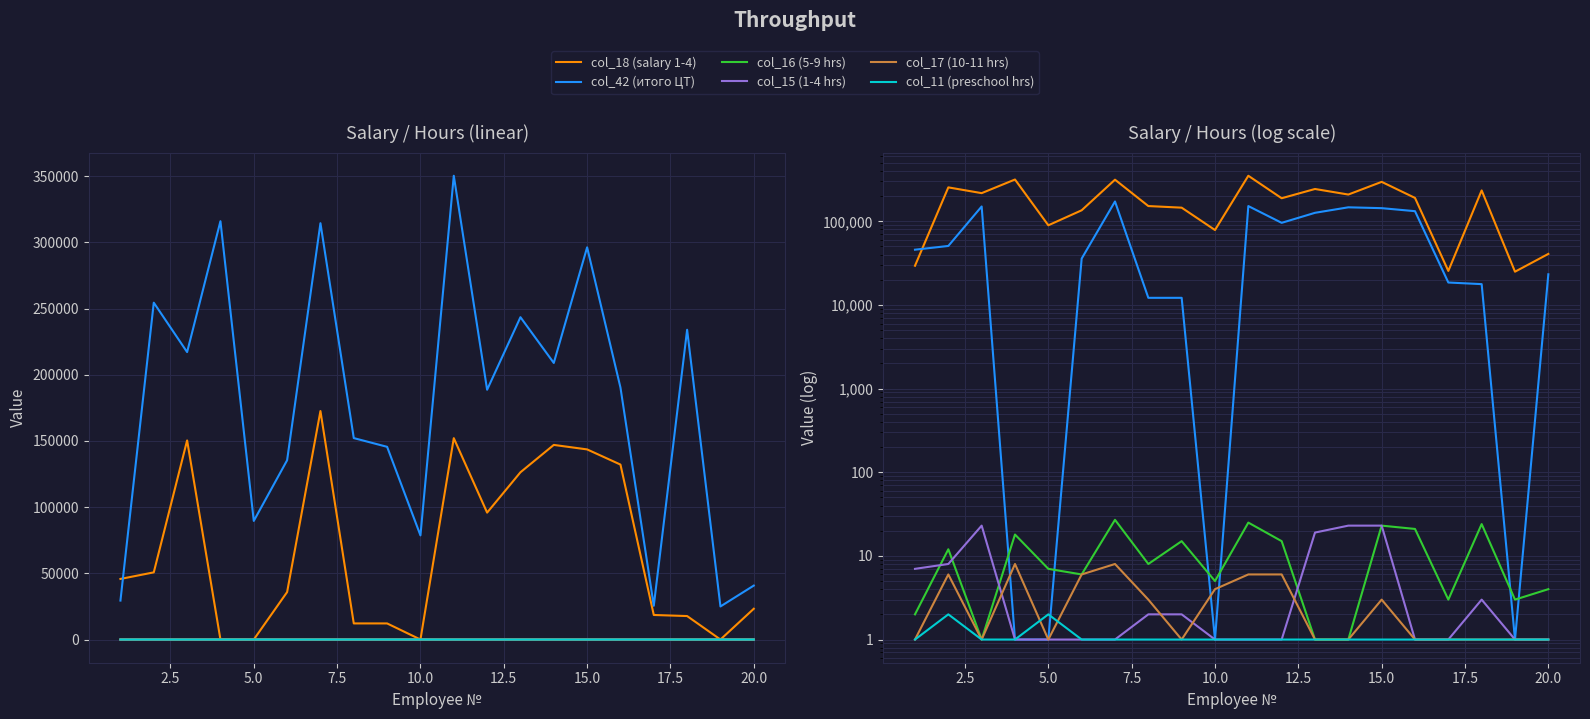

Which series ends up on top after the final intersection of col_17 (10-11 hrs) and col_15 (1-4 hrs)?

col_15 (1-4 hrs)